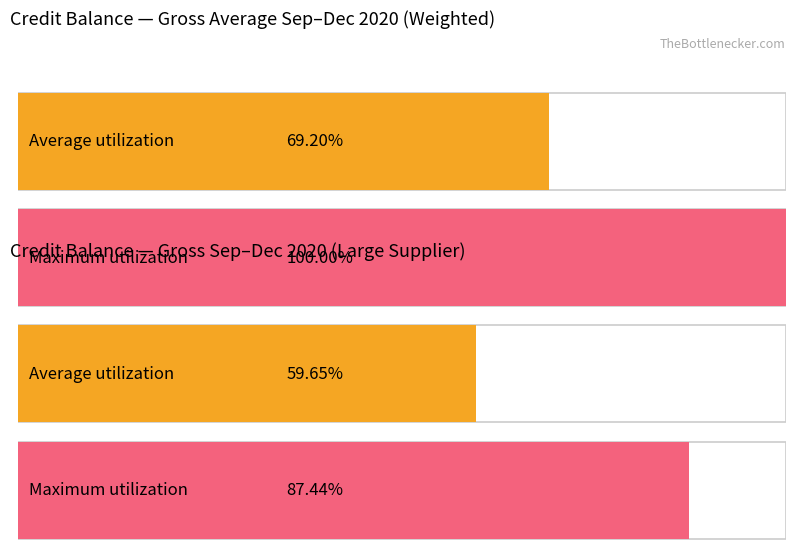

How many groups of bars are there?

4